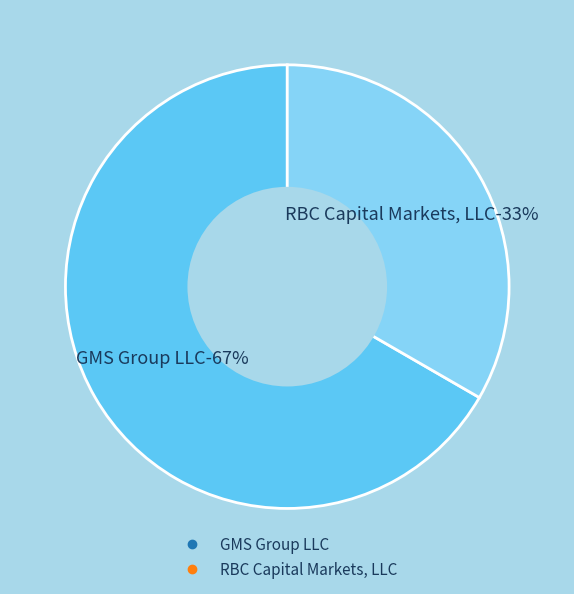

What is the largest slice in the pie chart?

GMS Group LLC